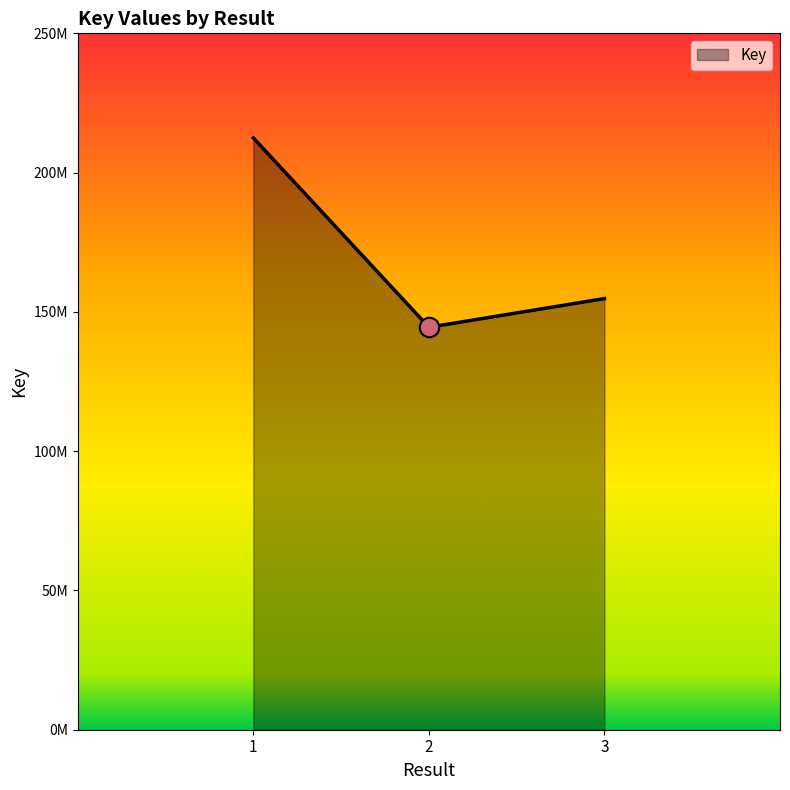

Does the chart display data point markers on the line(s)?

No